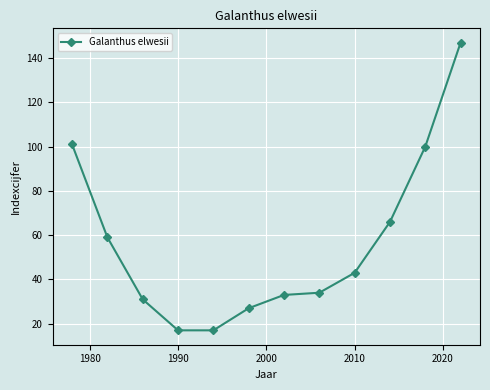

What is the greatest value displayed?

147